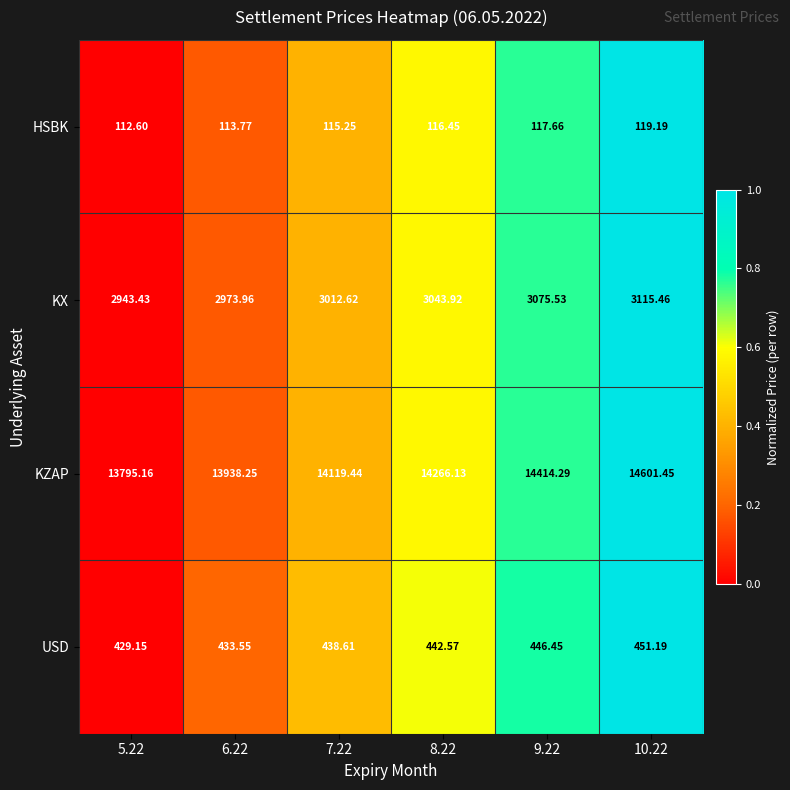

Which series changed the most between 6.22 and 7.22?

KZAP